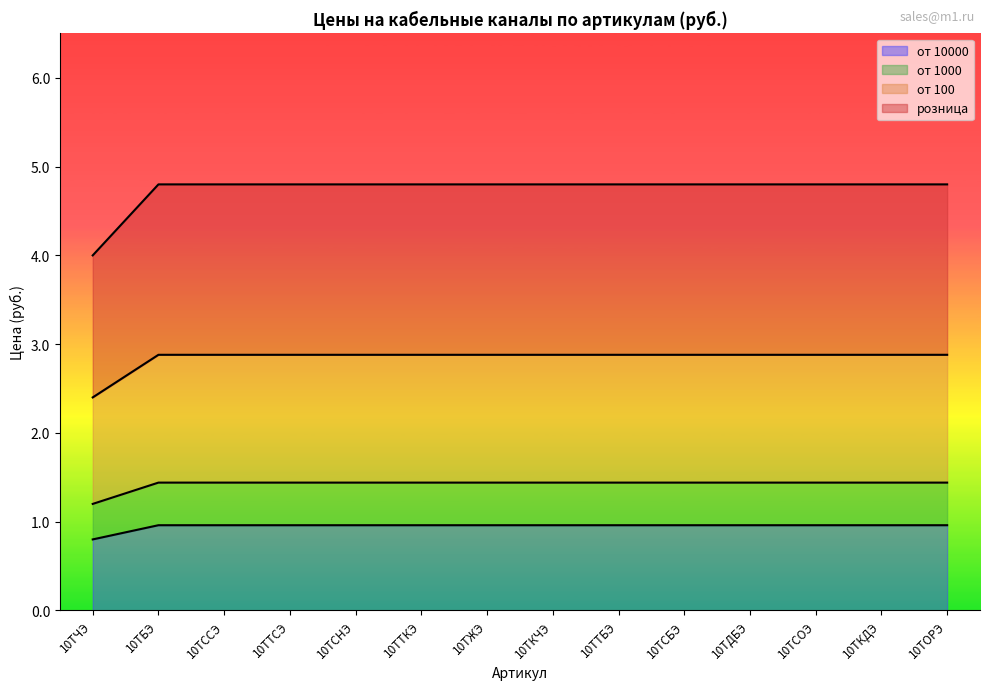

Which category has the highest value in the от 1000 series?

10ТБЭ